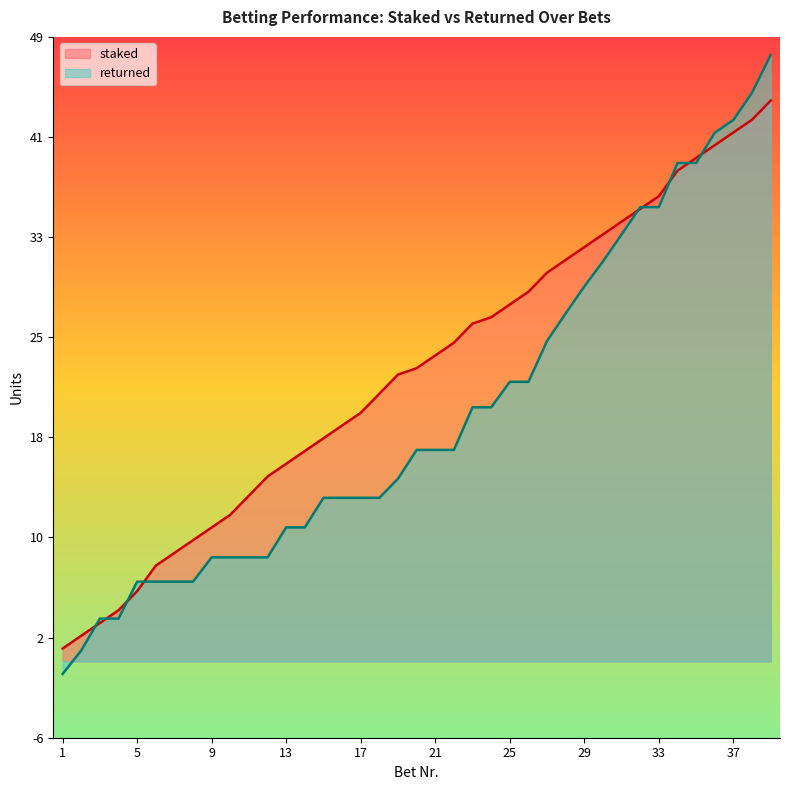

What are all the series names shown in the legend?

staked, returned